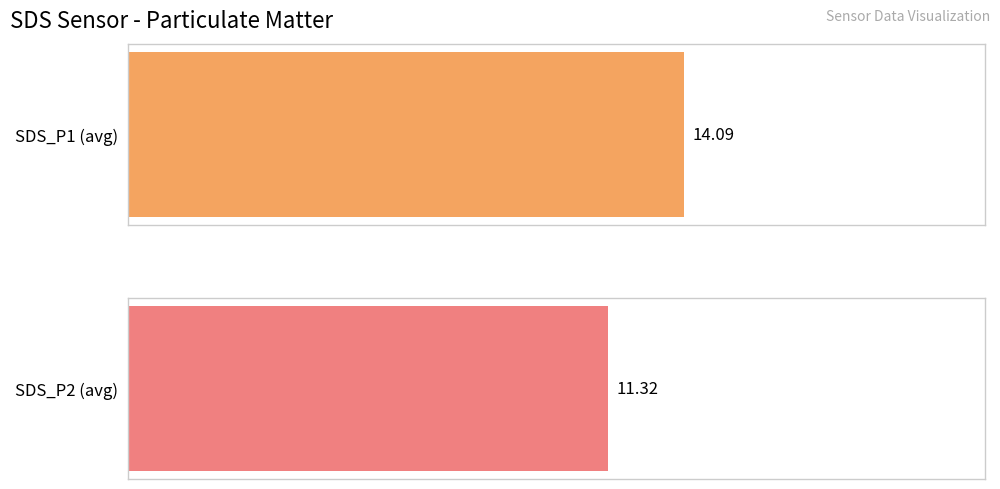

Rank the series by their maximum value, from lowest to highest.

SDS_P2, SDS_P1